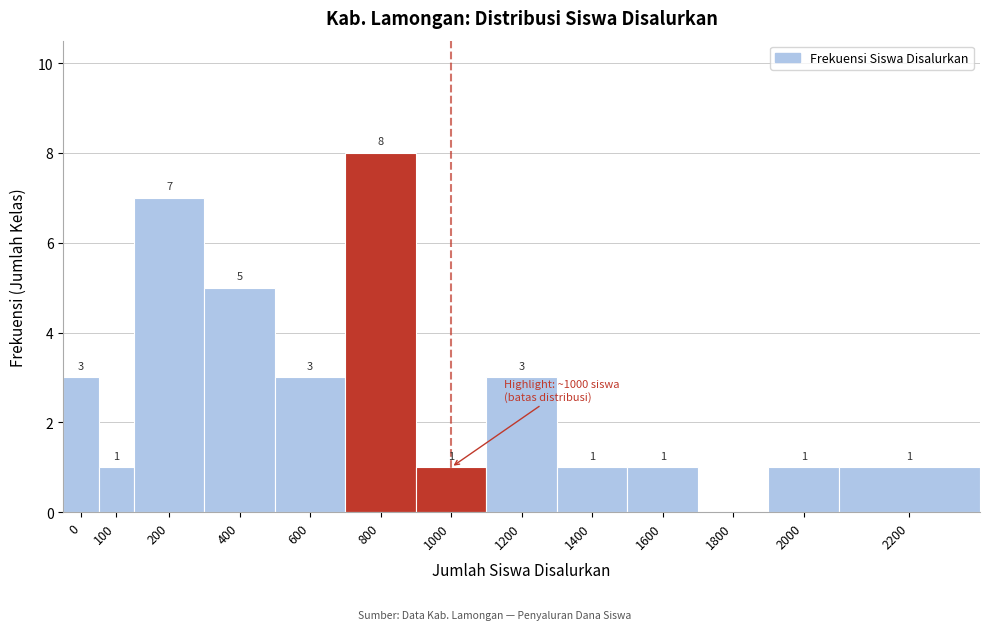

Reading left to right, transcribe all the data shown in this chart.

0=3	100=1	200=7	400=5	600=3	800=8	1000=1	1200=3	1400=1	1600=1	1800=0	2000=1	2200=1